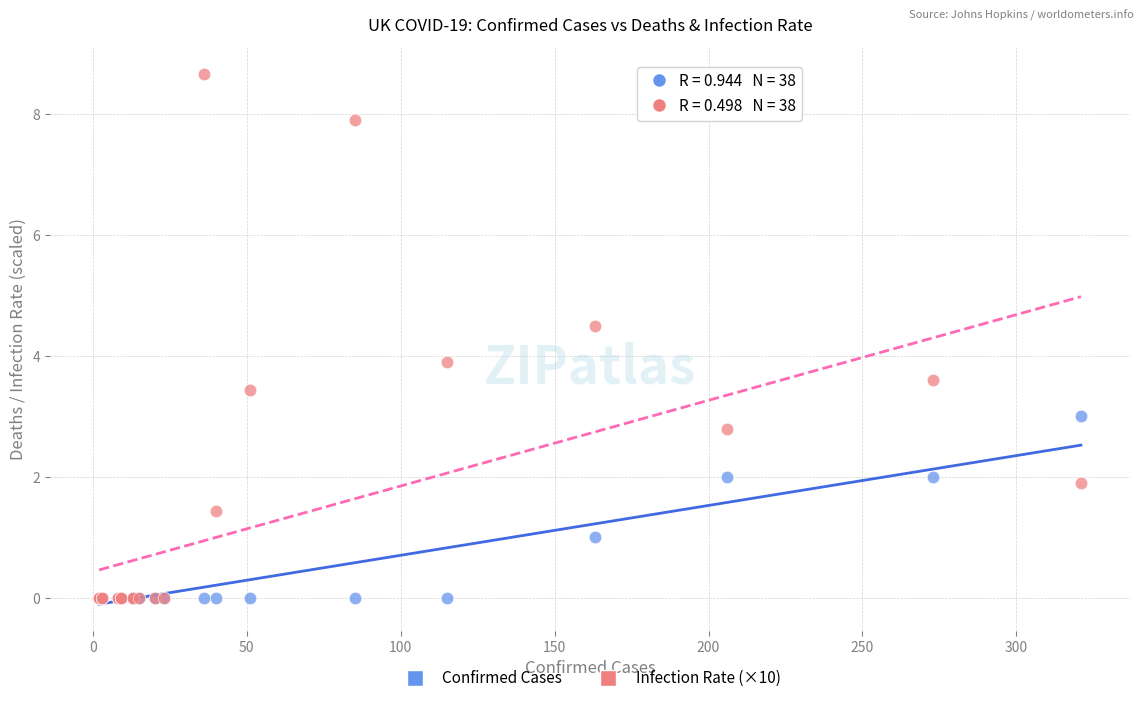

In the Infection Rate (×10) series, what Y value is closest to 4?

3.9